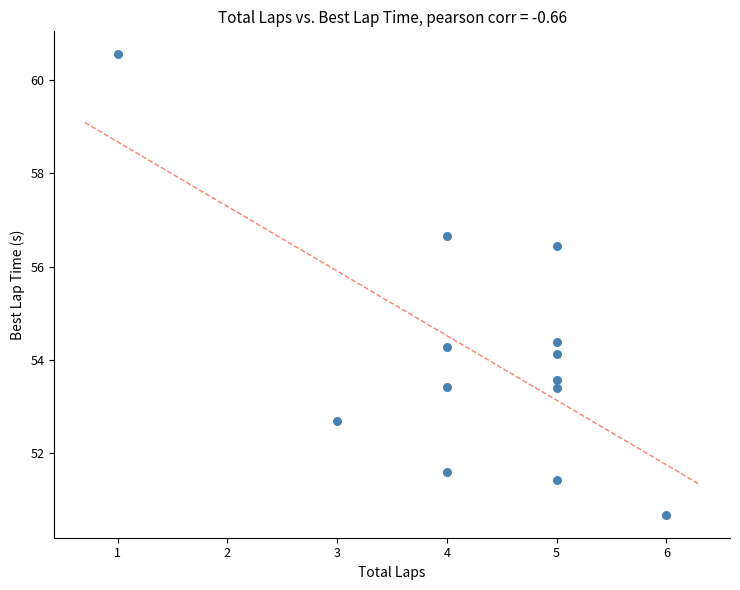

What is the range of X values (max minus min)?

5.0